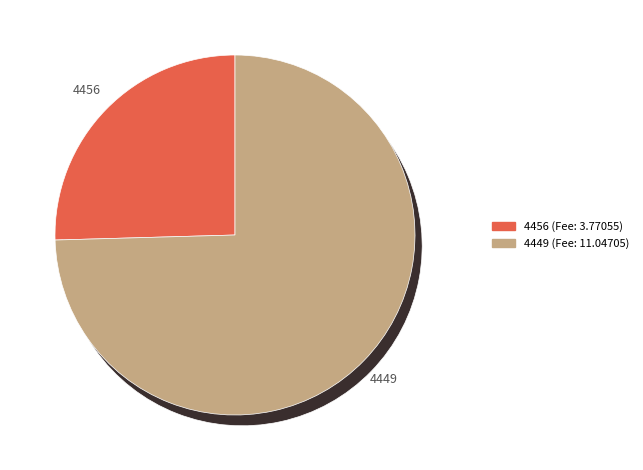

To the nearest percent, what is the difference between the largest and smallest slice percentages?

49%